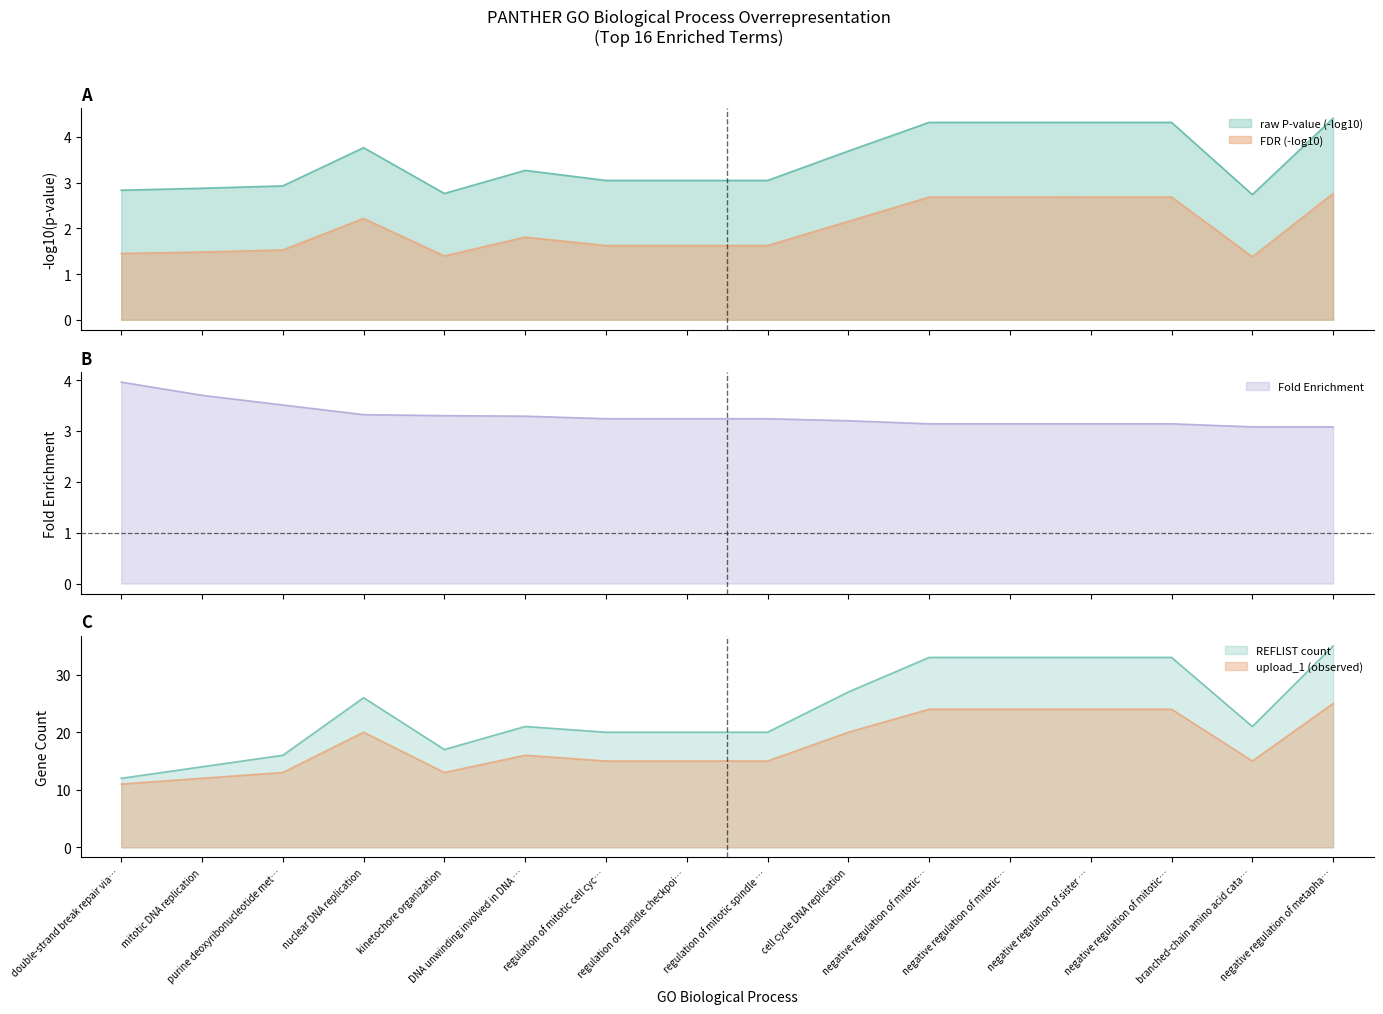

What is the lowest value of the Fold Enrichment series?

3.1